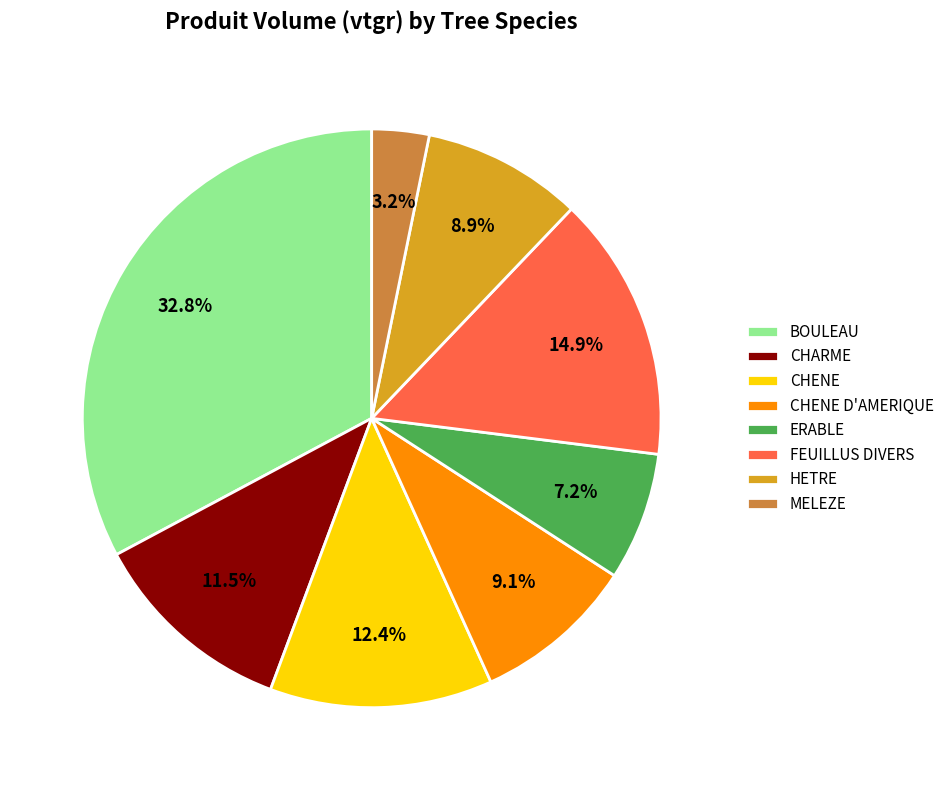

Combined, do CHENE and MELEZE account for over 50%?

No